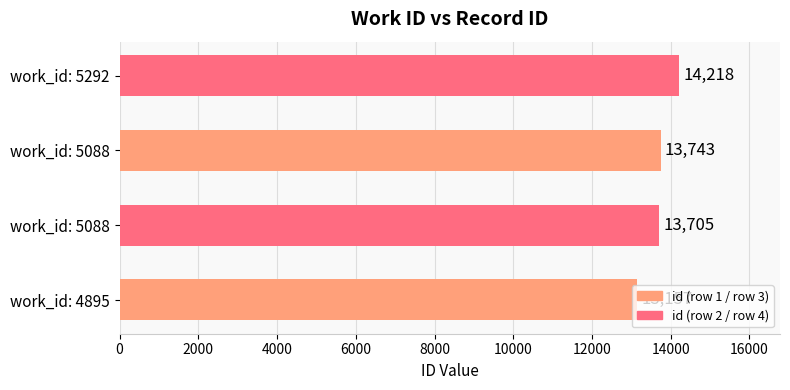

How many series are shown in this chart?

1